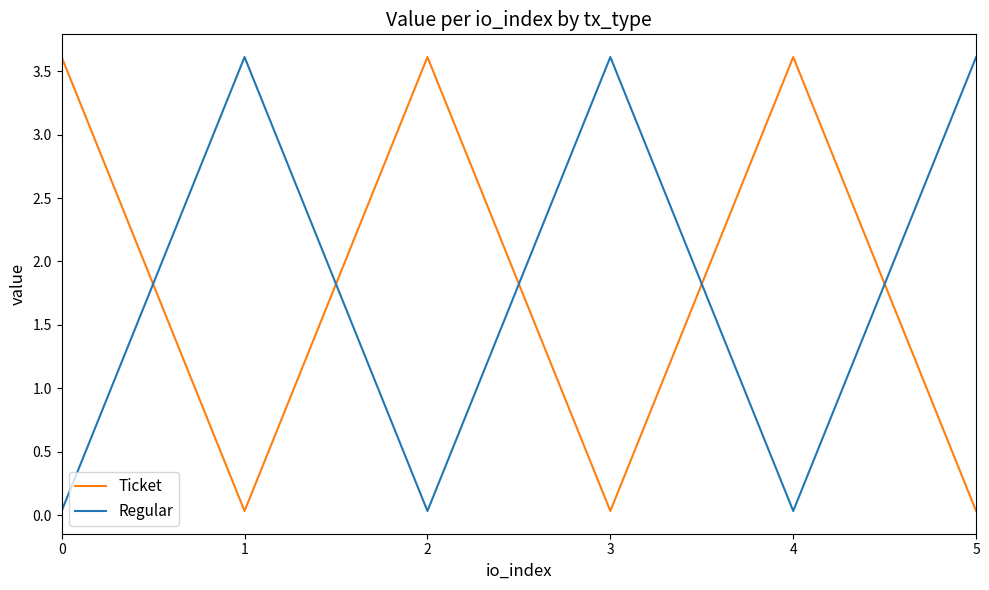

True or false: Ticket and Regular intersect in this chart.

True